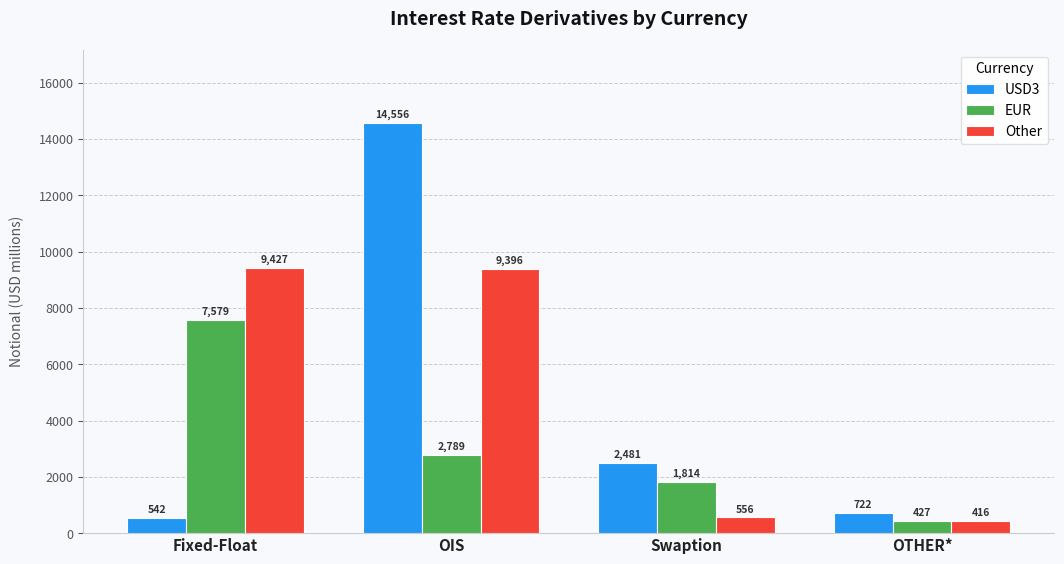

How many categories are shown in the chart?

4